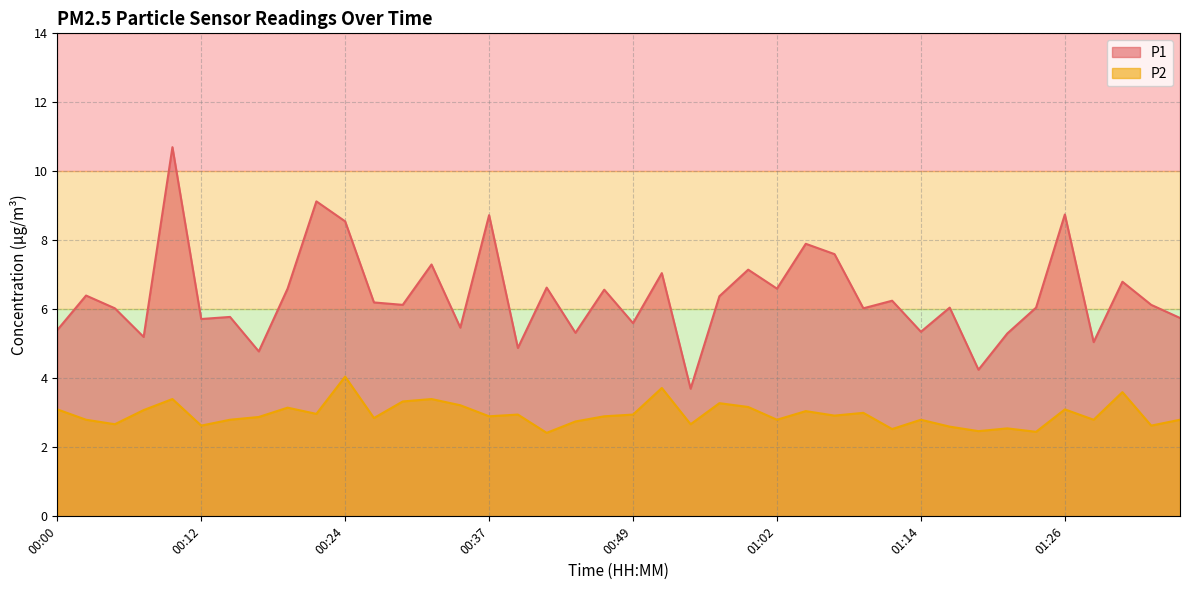

At which category does the chart reach its minimum across all series?

00:42